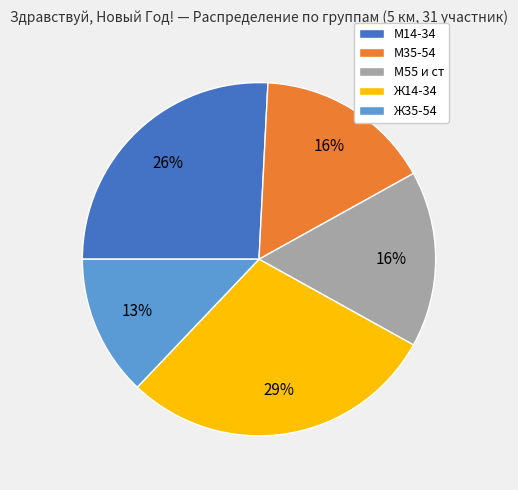

How many slices are in this pie chart?

5